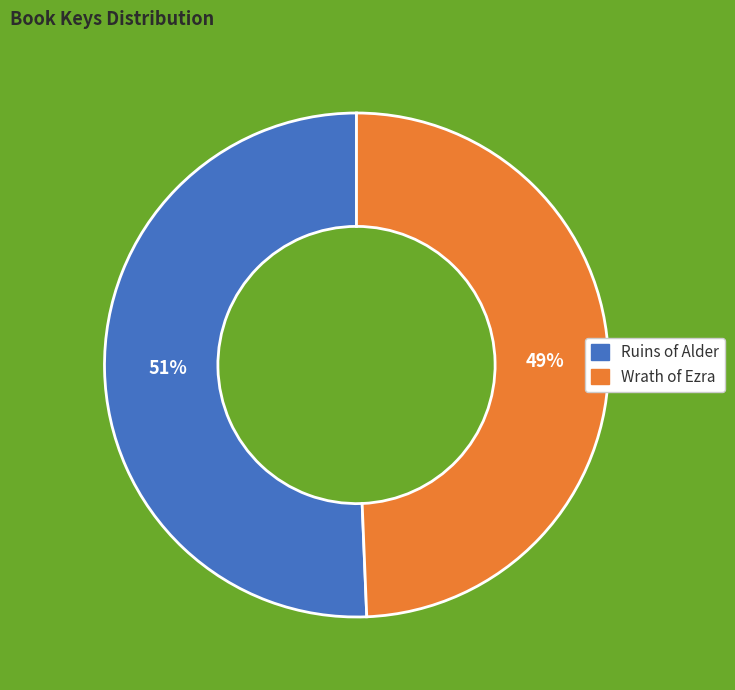

Which has a higher value, Ruins of Alder or Wrath of Ezra?

Ruins of Alder